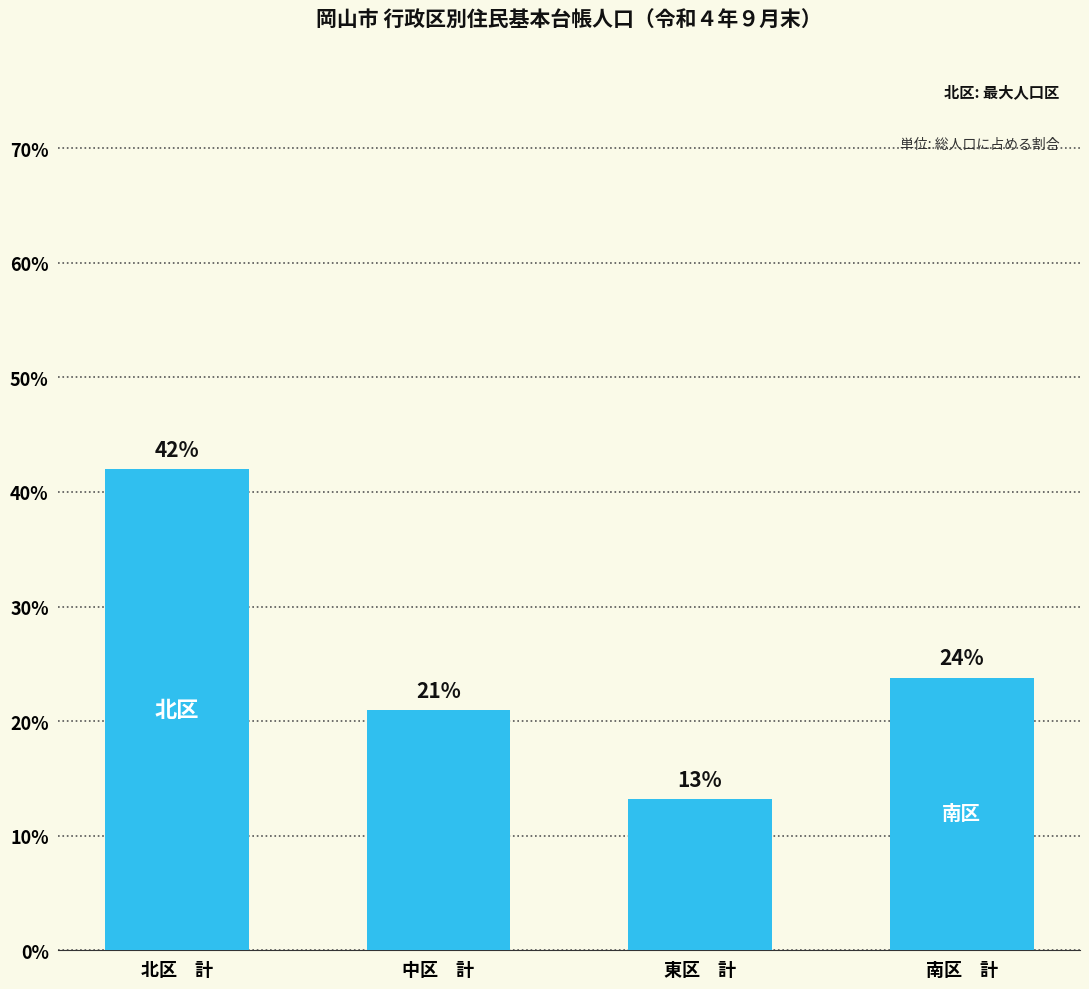

Rank the categories by value from lowest to highest.

東区　計, 中区　計, 南区　計, 北区　計